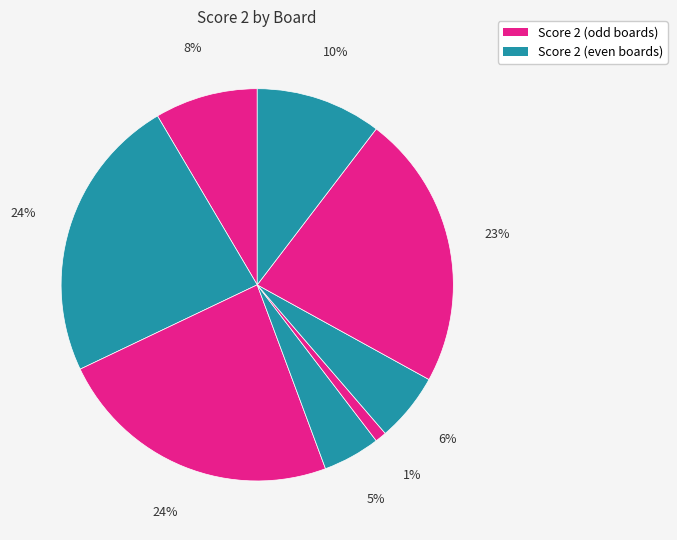

How many segments does this pie chart have?

8